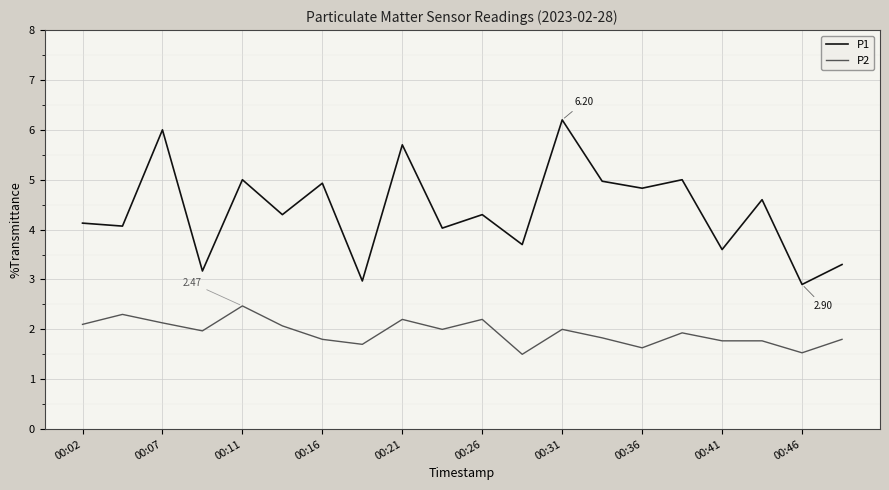

List the series in order of their overall mean, lowest first.

P2, P1